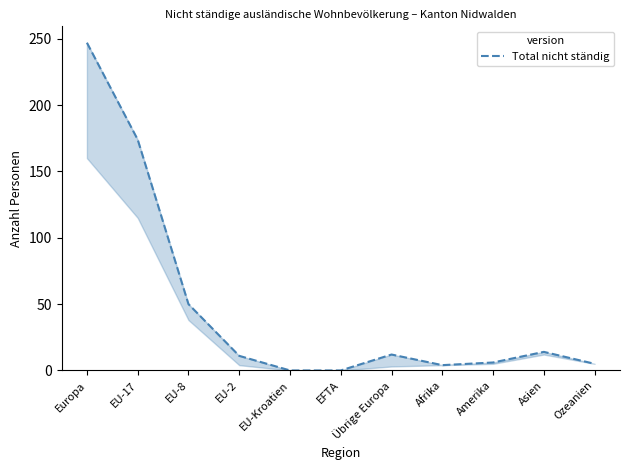

At which category does the data reach its first local peak?

Übrige Europa